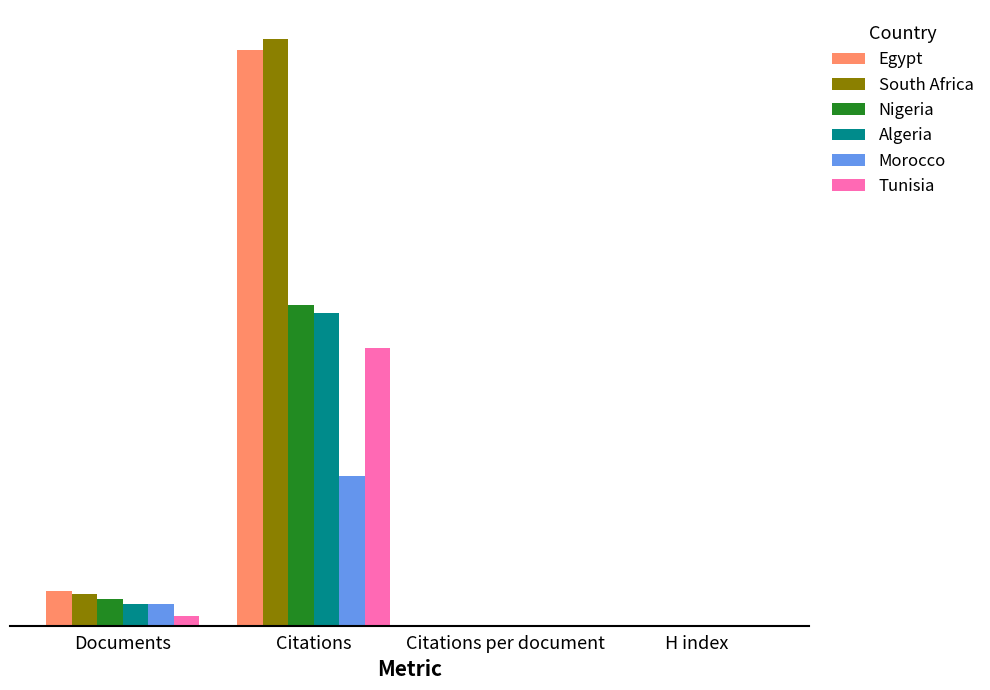

What is the minimum value for Tunisia?

27.6